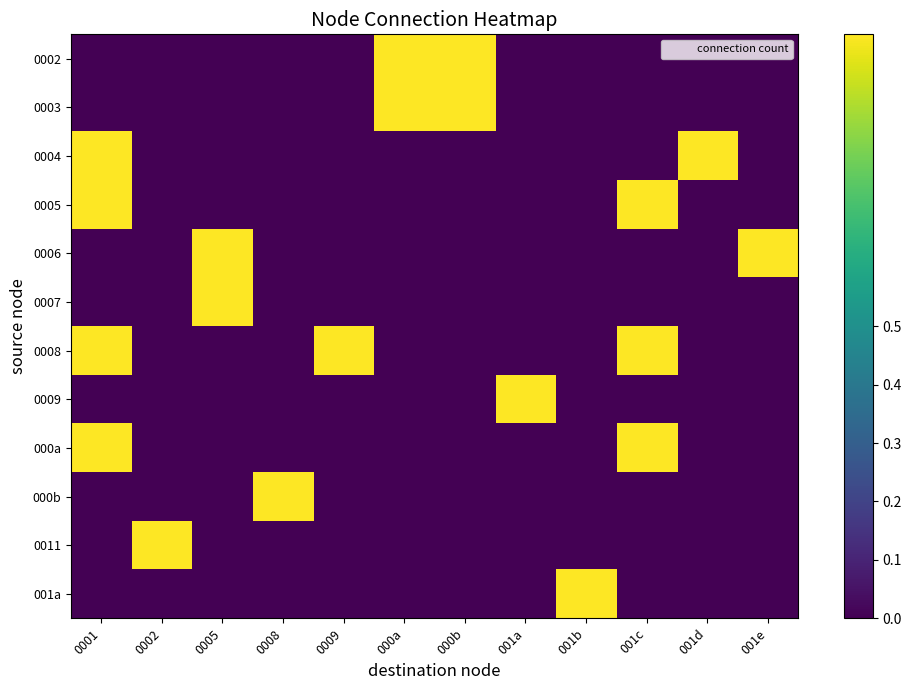

At 001a, list the series in order from smallest to largest.

0002, 0003, 0004, 0005, 0006, 0007, 0008, 000a, 000b, 0011, 001a, 0009